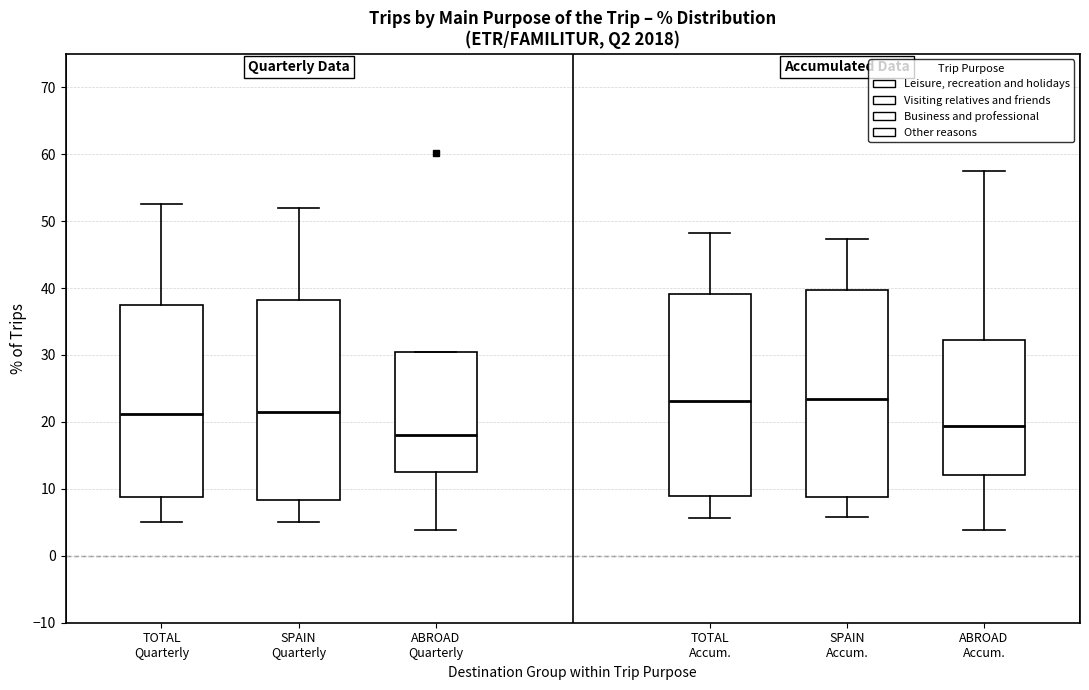

Reading left to right, transcribe this box plot: for each box, give where its median line is, the range the box spans, and where its two whiskers end, as read against the y-axis. The values are not printed on the chart, so give them approximately, as read against the axis.

TOTAL Quarterly: median 21, box 9 to 37, whiskers 5 to 53
SPAIN Quarterly: median 22, box 8 to 38, whiskers 5 to 52
ABROAD Quarterly: median 18, box 13 to 31, whiskers 4 to 31
TOTAL Accum.: median 23, box 9 to 39, whiskers 6 to 48
SPAIN Accum.: median 23, box 9 to 40, whiskers 6 to 47
ABROAD Accum.: median 19, box 12 to 32, whiskers 4 to 58